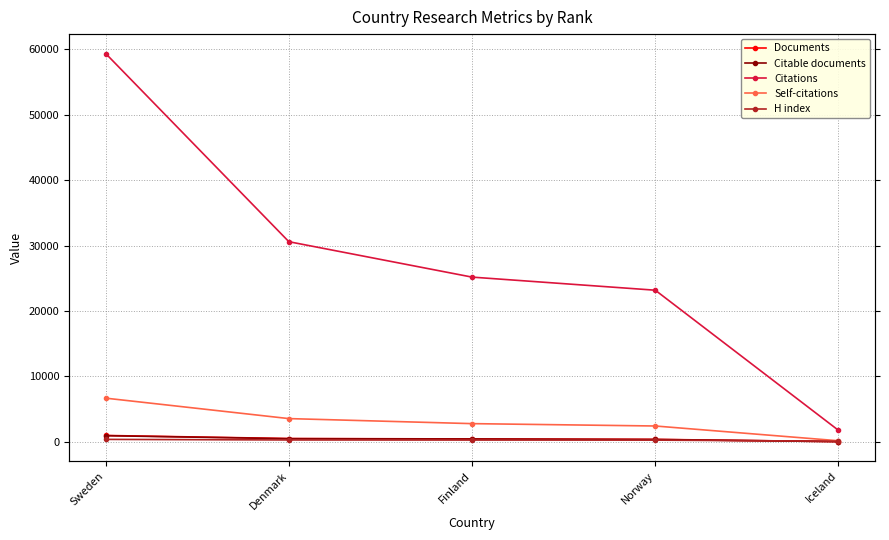

Rank the categories by Self-citations value from highest to lowest.

Sweden, Denmark, Finland, Norway, Iceland